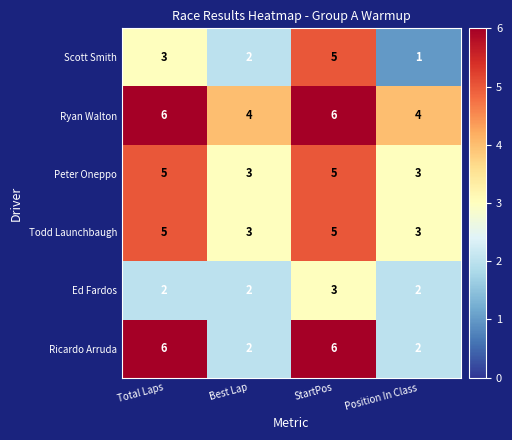

What is the difference between the Scott Smith values at Position In Class and StartPos?

4